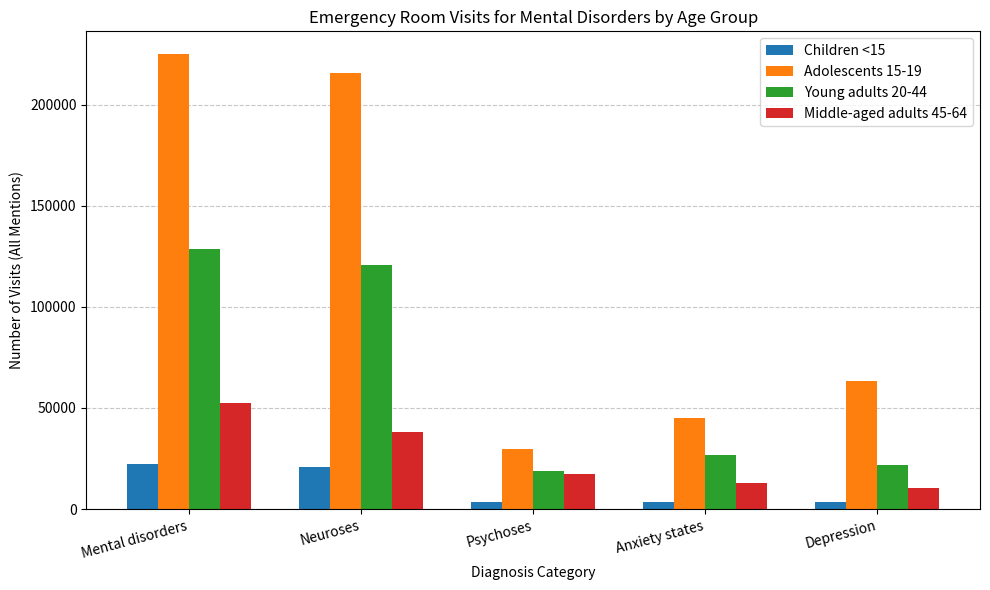

True or false: Middle-aged adults 45-64 has a value of 34522 at Mental disorders.

False